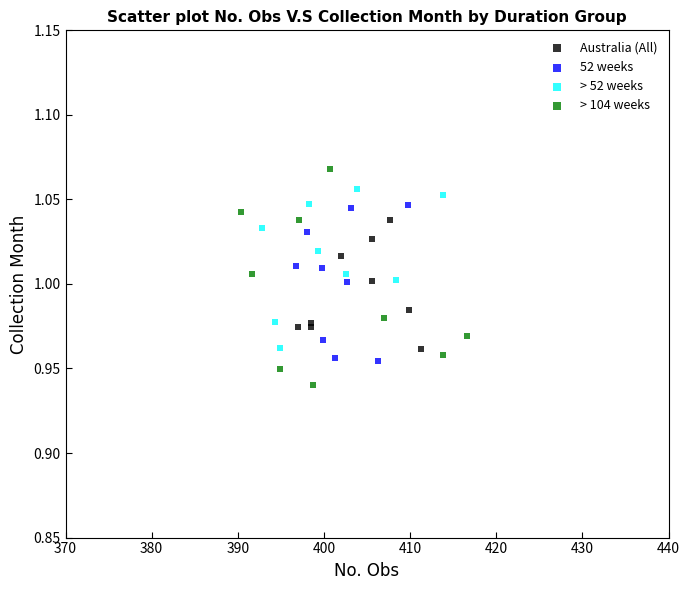

Which series contains the highest Y value?

> 104 weeks